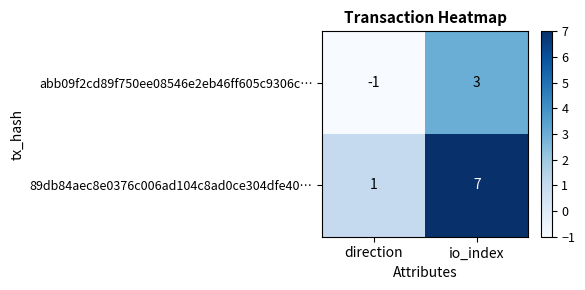

At how many categories does at least one series exceed 2?

1